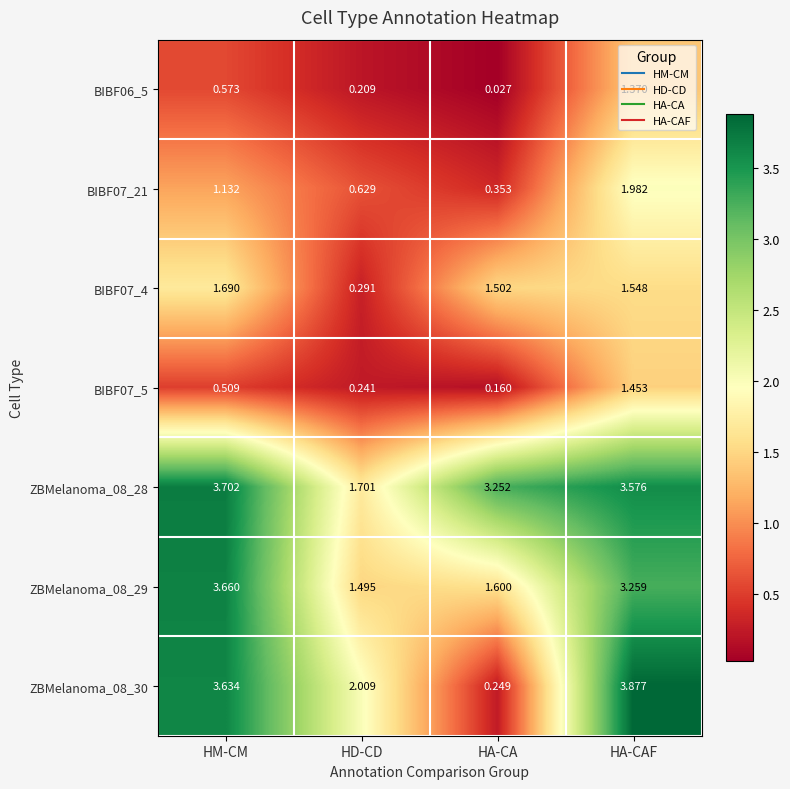

At which category does the chart reach its minimum across all series?

HA-CA